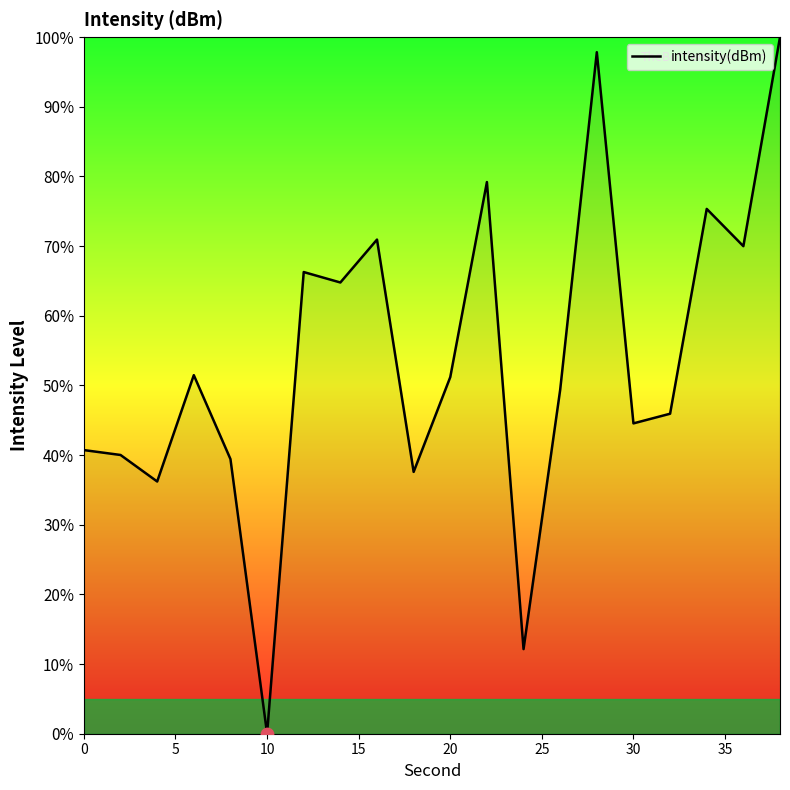

What is the difference between the maximum and minimum values?

100.0